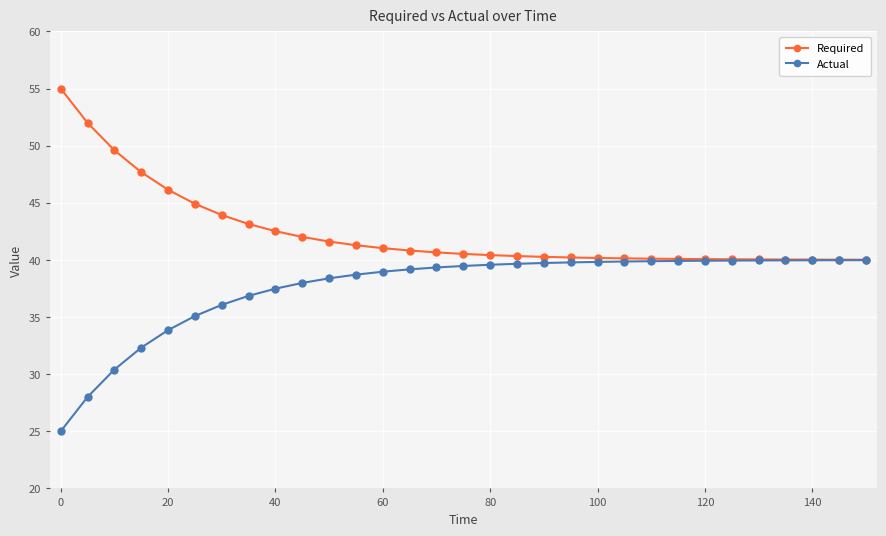

What is the value of the Required point at the 16th from the left?

40.5